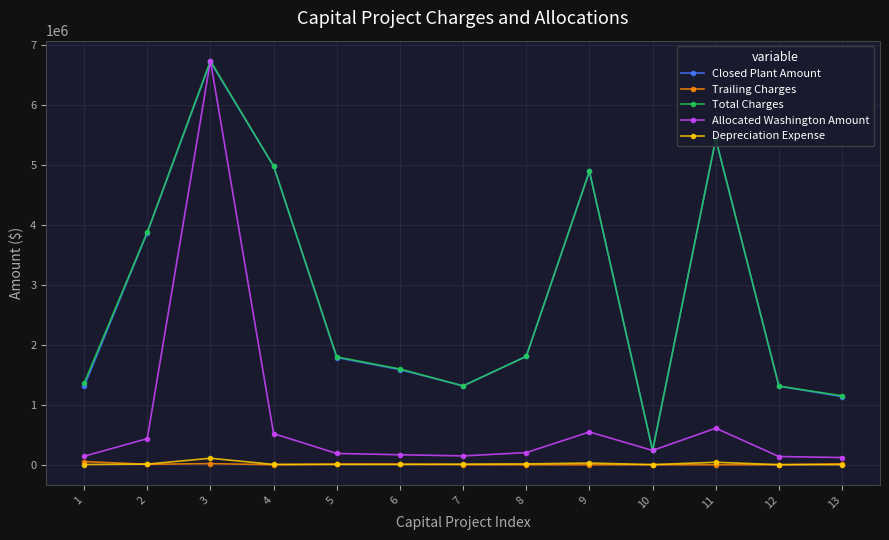

Is it true that Depreciation Expense equals 3063.9 at 1?

True